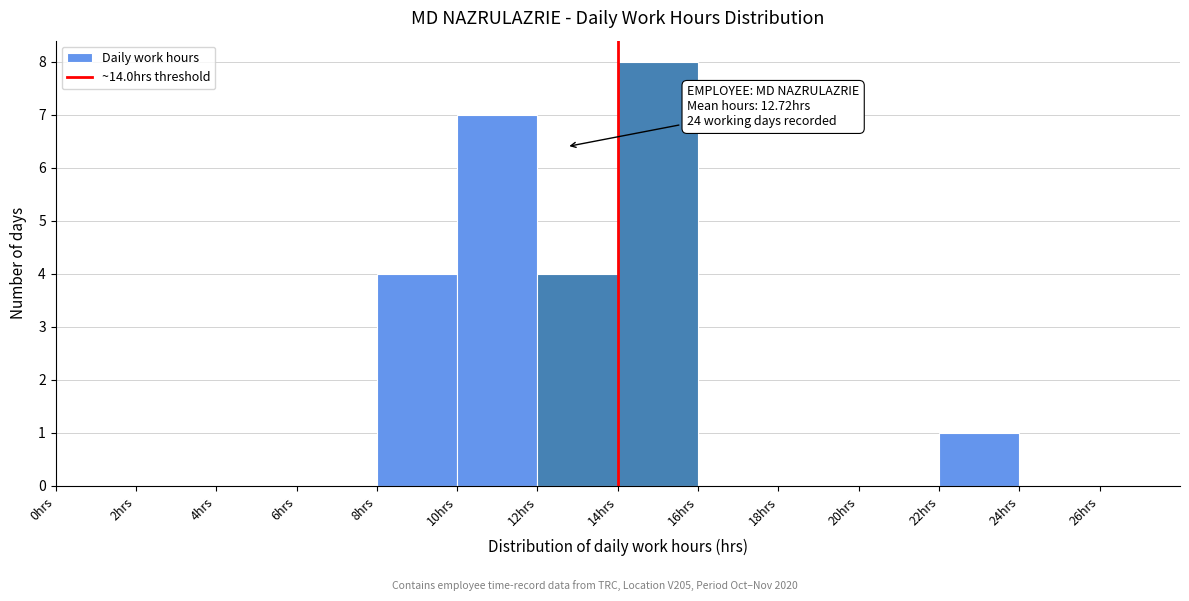

Over which range of the x-axis is the bar tallest?

14 to 16